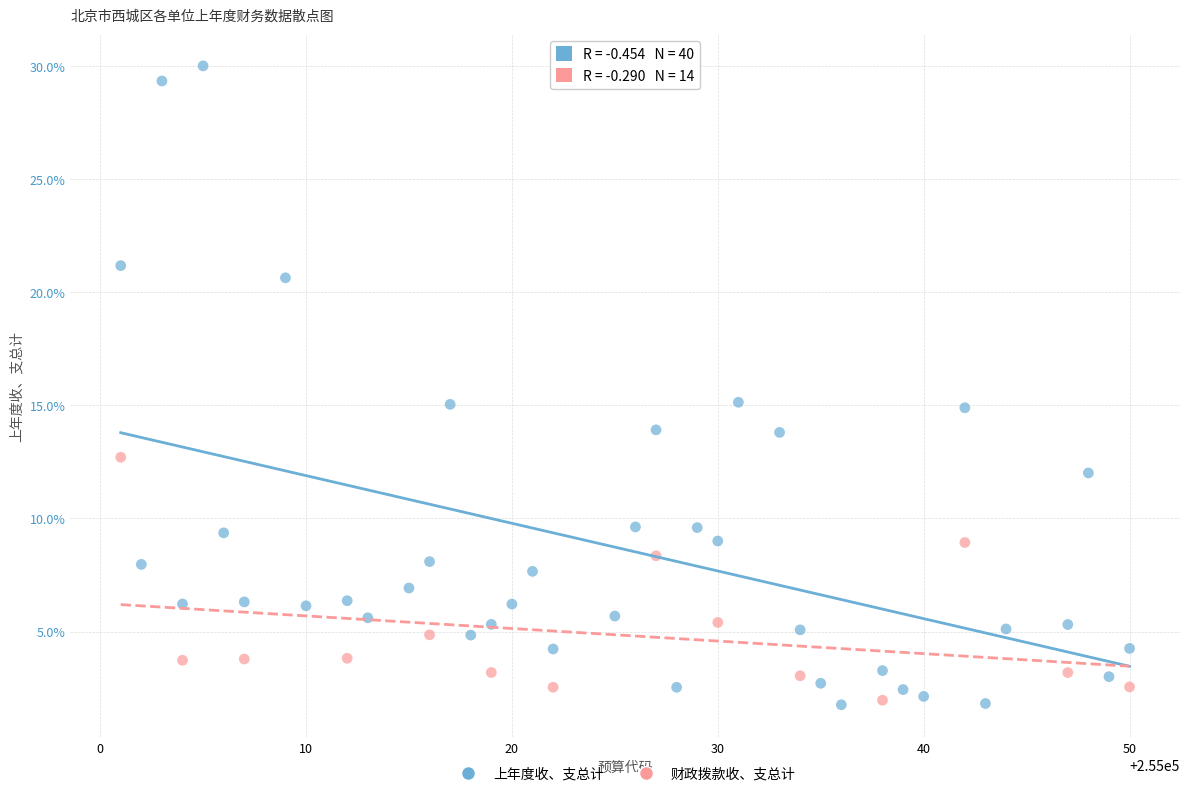

Which series contains the highest Y value?

上年度收、支总计